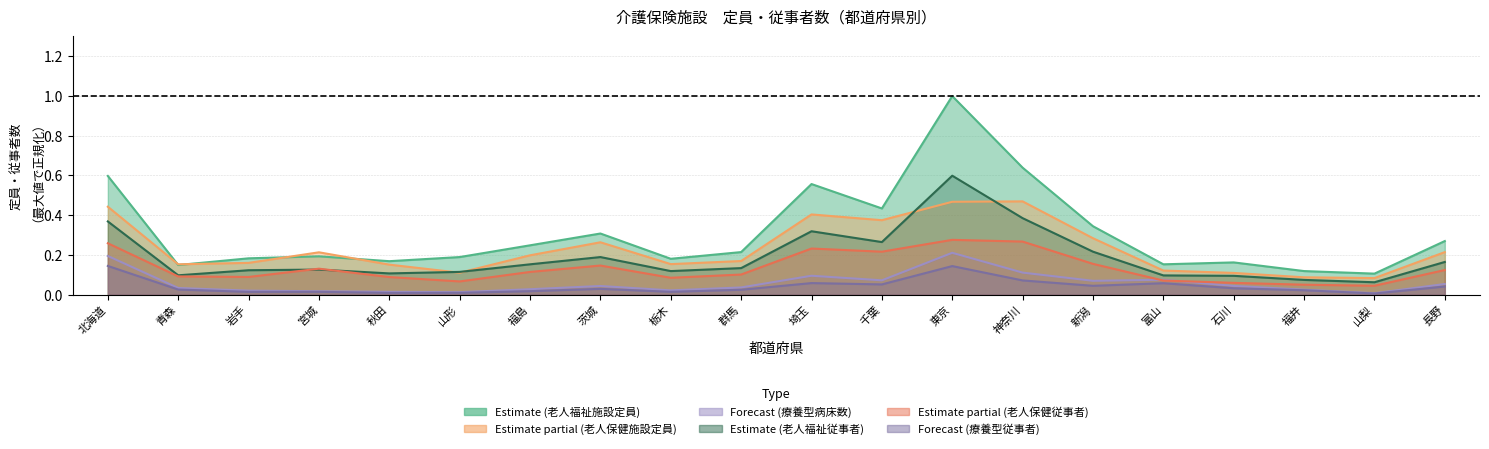

True or false: 介護老人福祉施設_定員 and 介護老人保健施設_従事者 cross at least once.

False